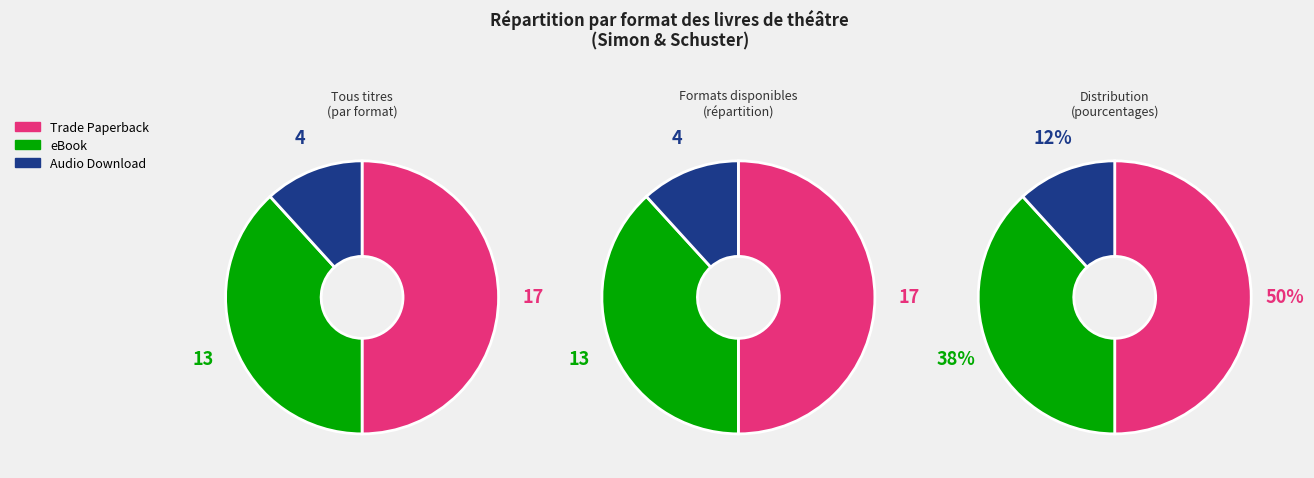

Is Trade Paperback the majority of the pie?

No